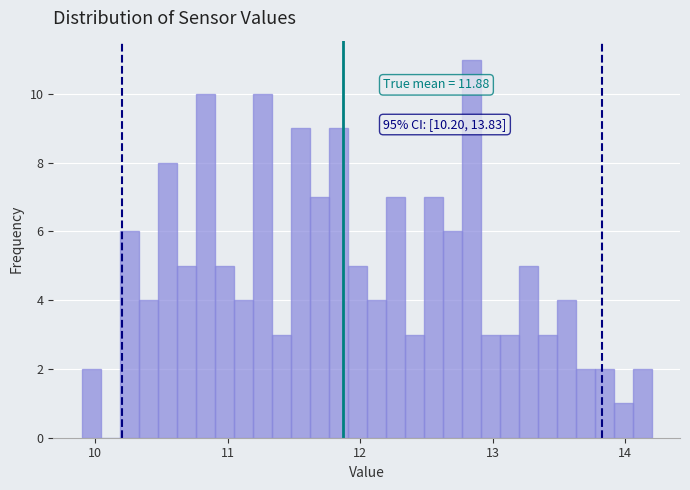

Read against the x-axis, roughly where is the centre of the tallest bar?

12.8